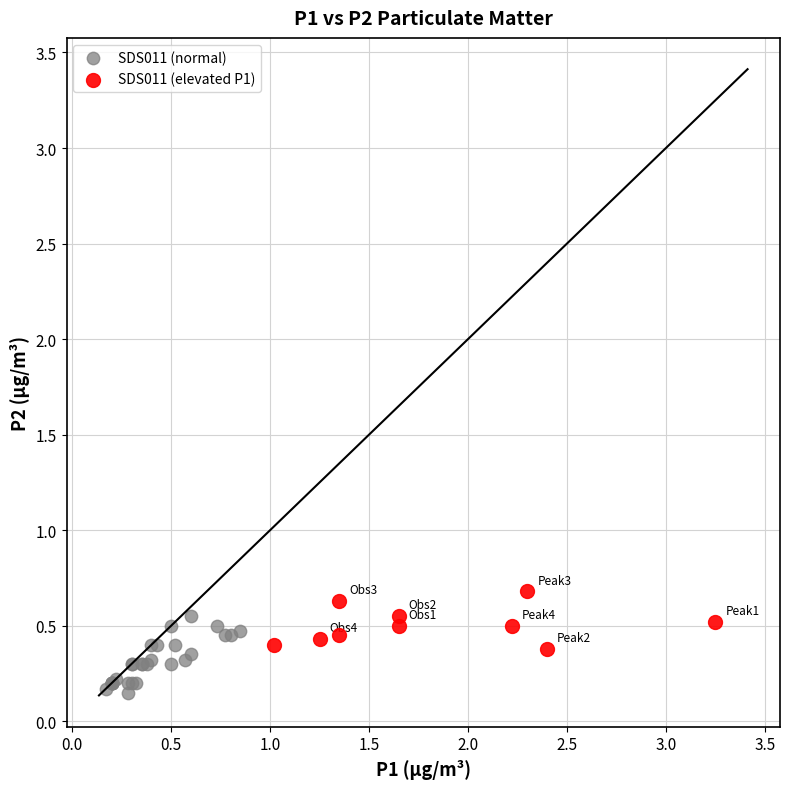

Which series has the widest spread of Y values?

SDS011 (normal)